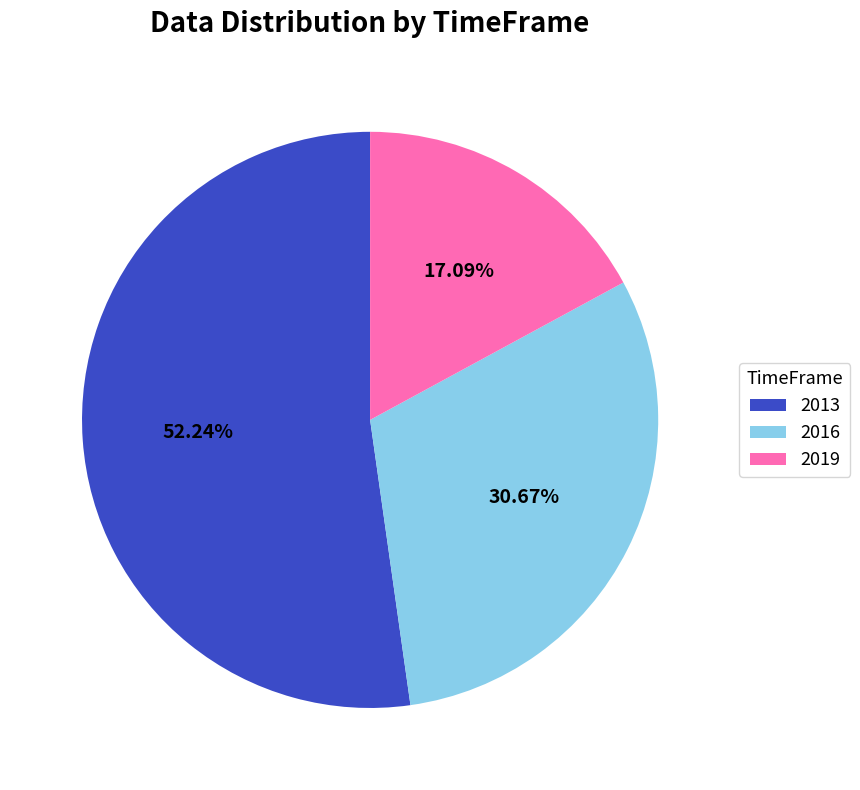

What percentage is the 2016 slice, to the nearest percent?

31%